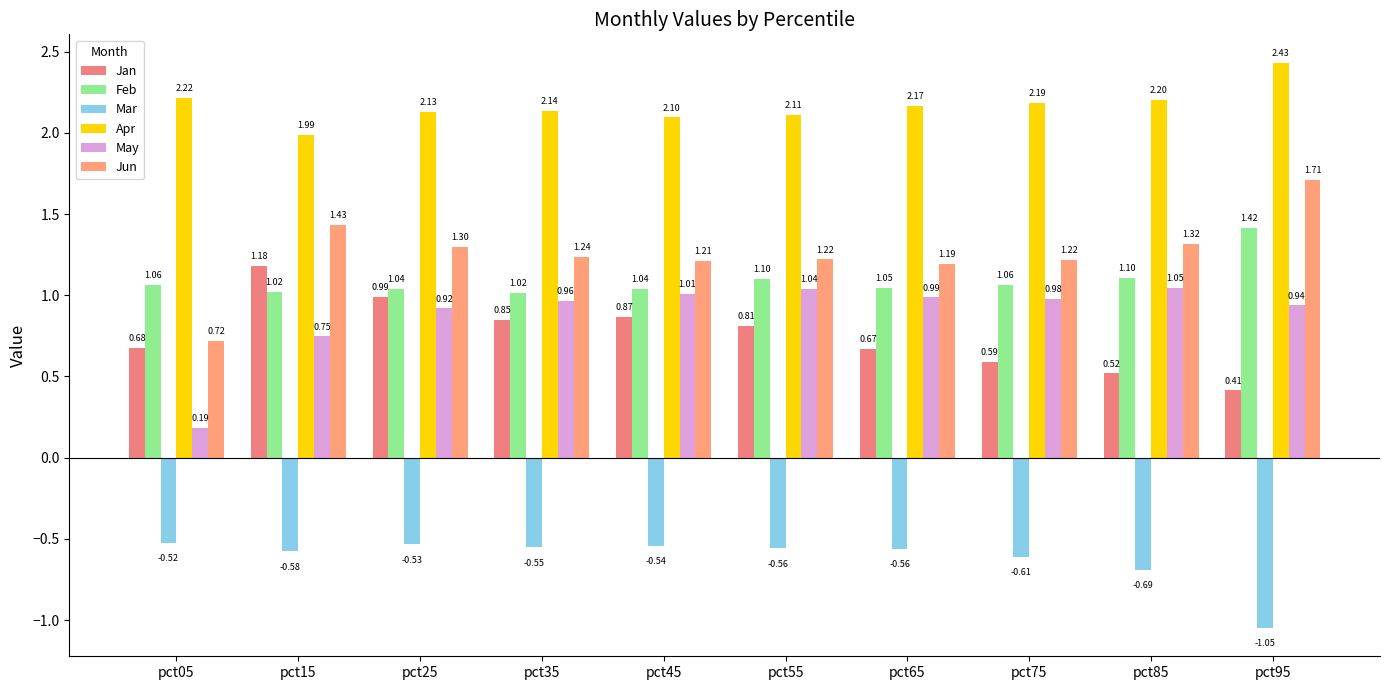

What is the total value across all series at pct05?

4.3